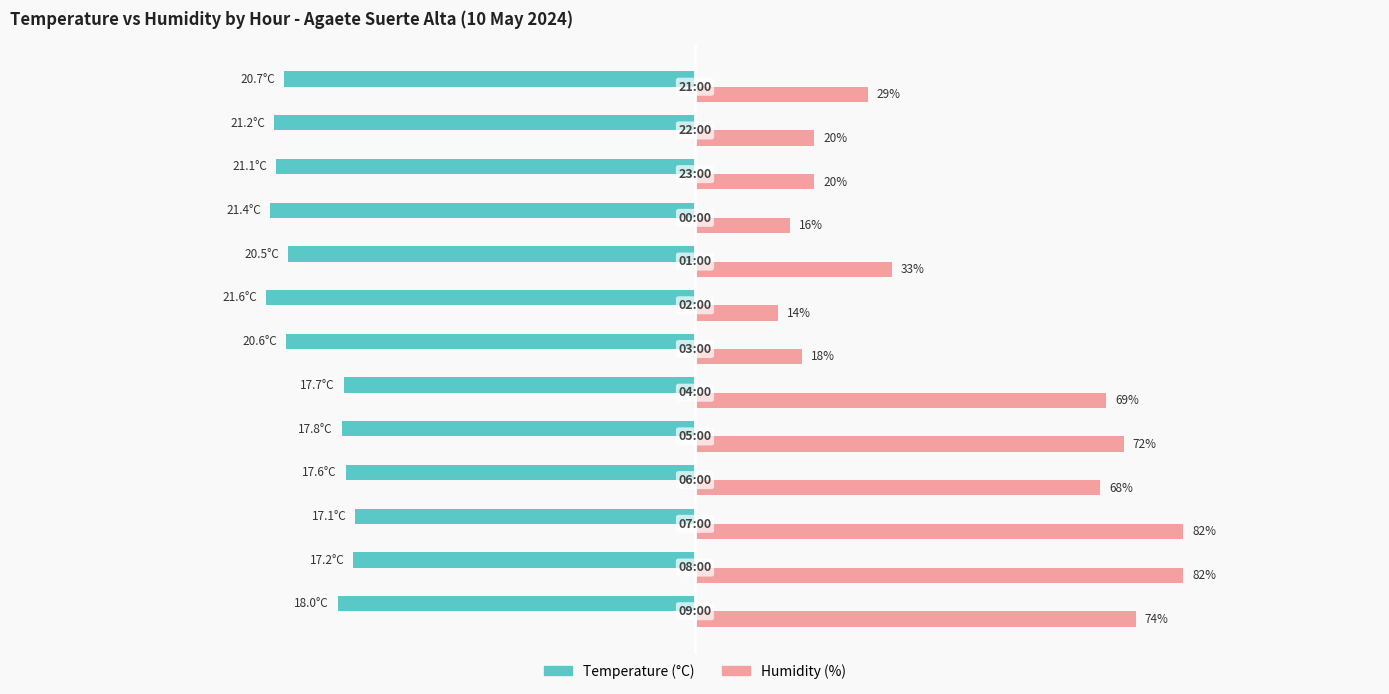

Which series has the largest total across all categories?

Humidity (%)